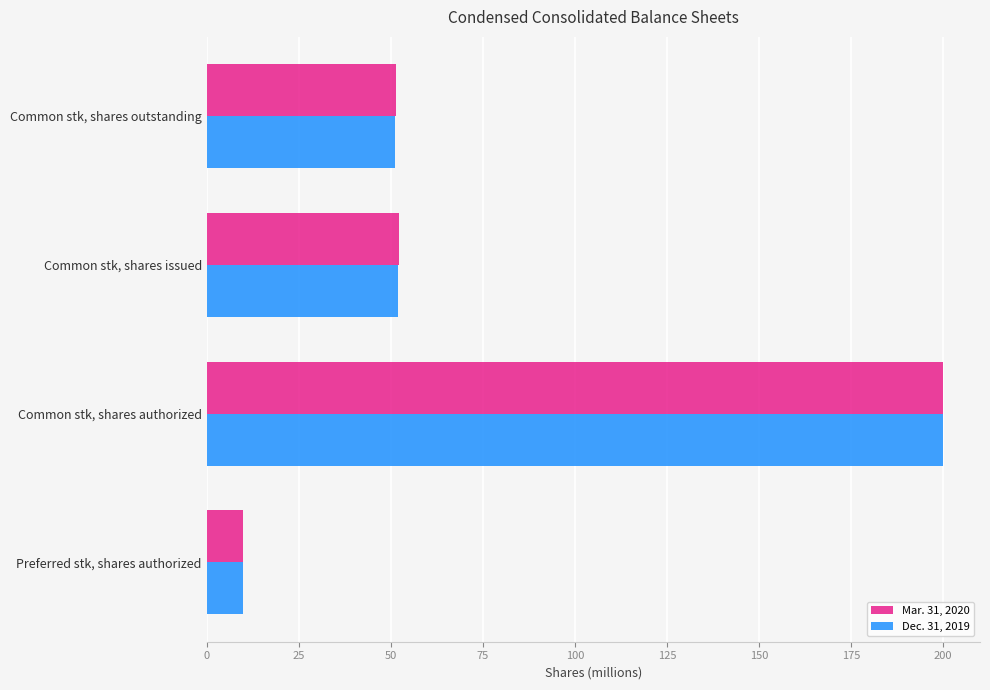

Rank the categories by Dec. 31, 2019 value from lowest to highest.

Preferred stk, shares authorized, Common stk, shares outstanding, Common stk, shares issued, Common stk, shares authorized